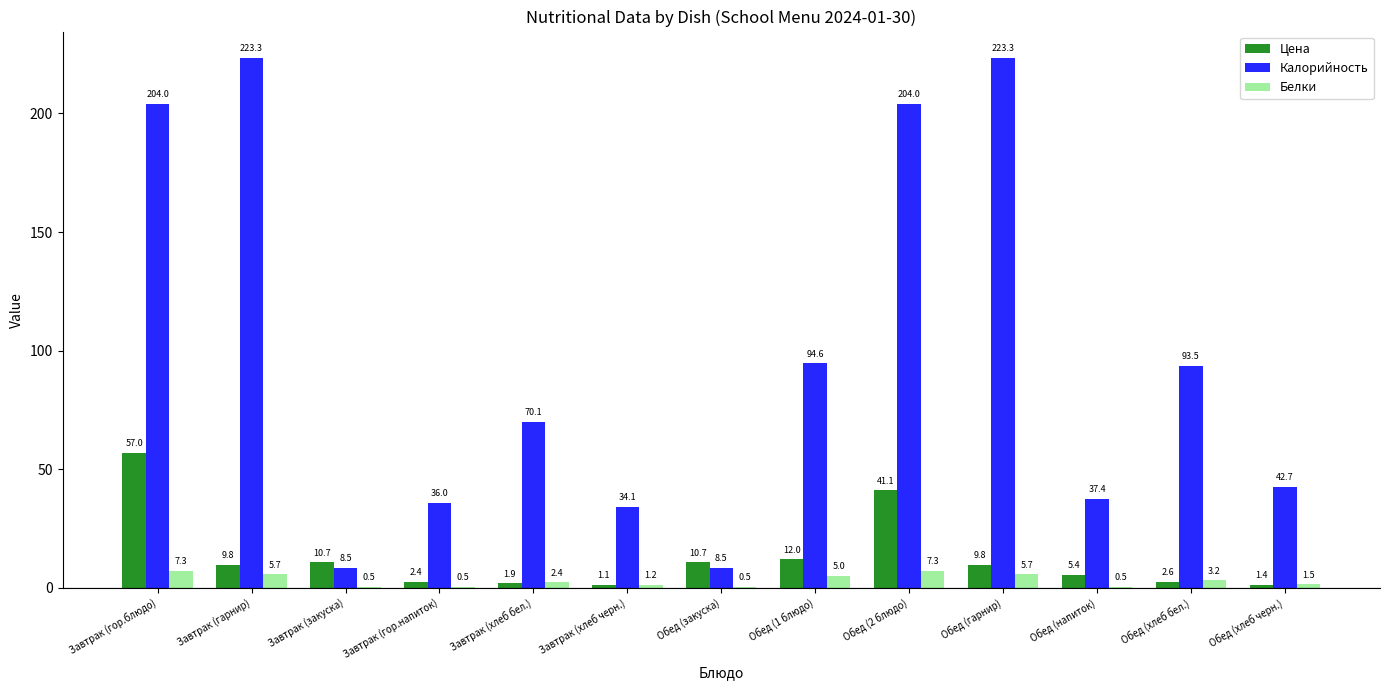

At which label does Белки first exceed 2?

Завтрак (гор.блюдо)